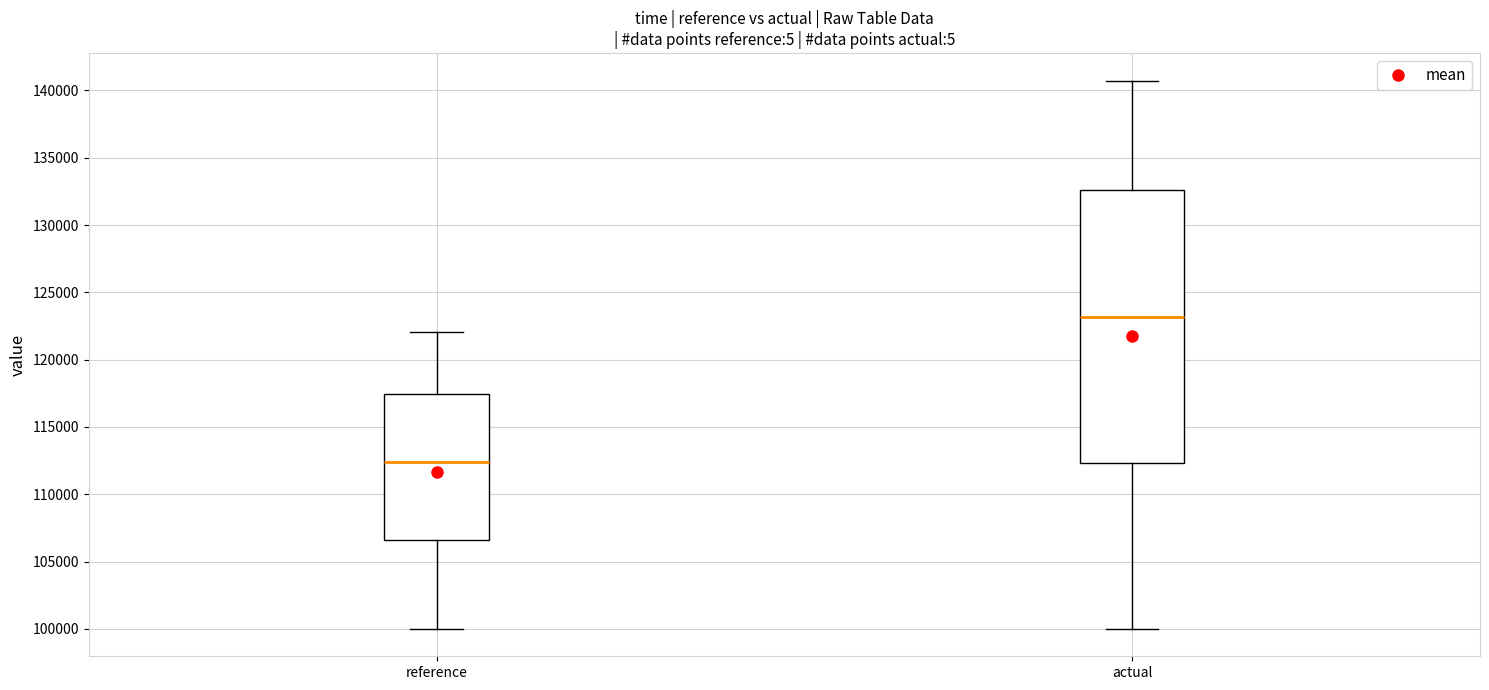

Reading left to right, read every box against the y-axis: the position of its median line, the range the box covers, and the ends of its whiskers. The values are not printed on the chart, so give them approximately, as read against the axis.

reference: median 112500, box 106500 to 117500, whiskers 100000 to 122000
actual: median 123000, box 112500 to 132500, whiskers 100000 to 140500